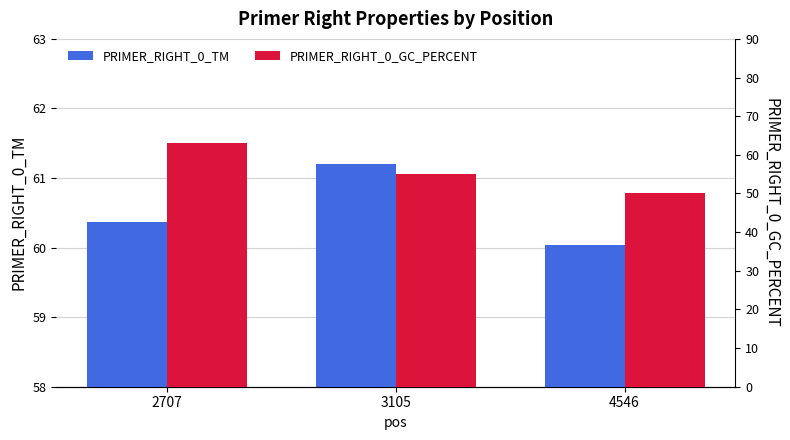

What is the difference between the maximum and minimum values in the PRIMER_RIGHT_0_TM series?

1.2